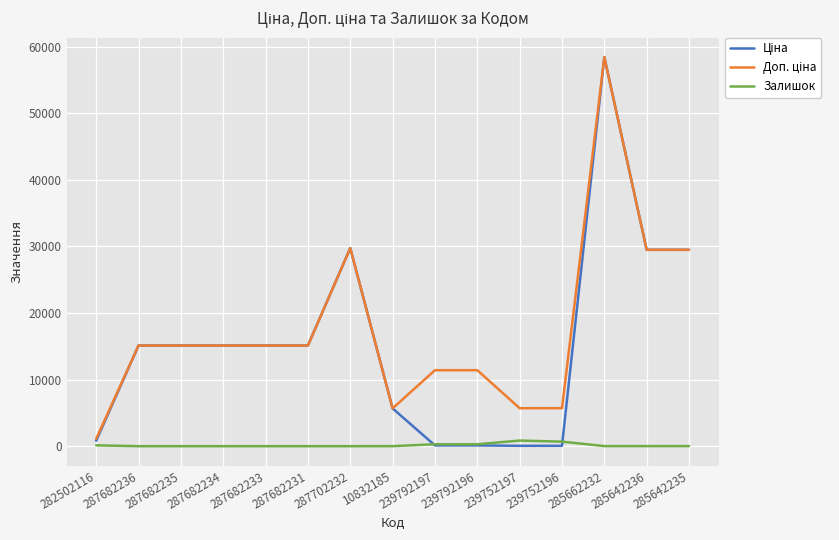

The Залишок series shows 683.0 at 239752196. True or false?

True